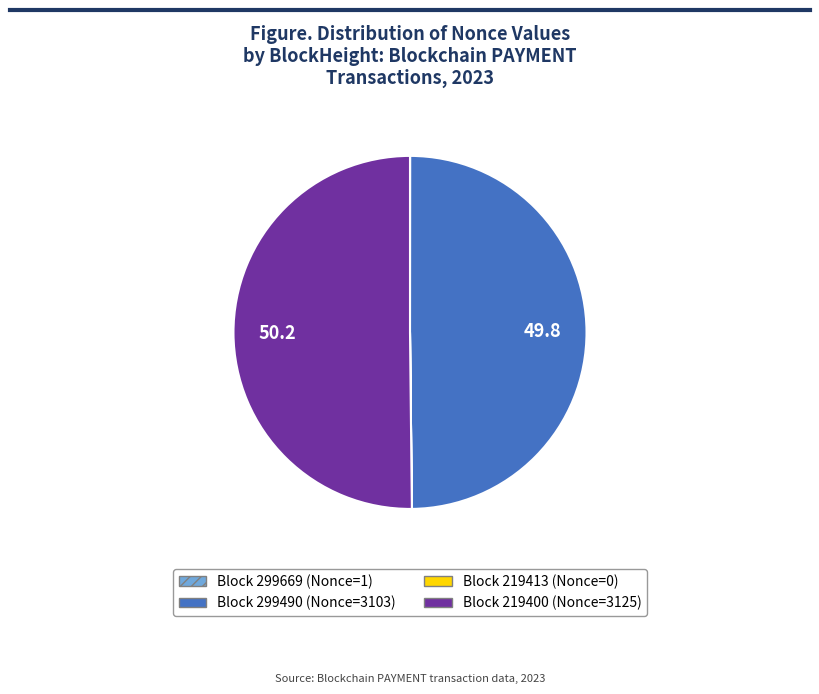

What is the ratio of the value at Block 299490 (Nonce=3103) to the value at Block 219400 (Nonce=3125)?

1.0